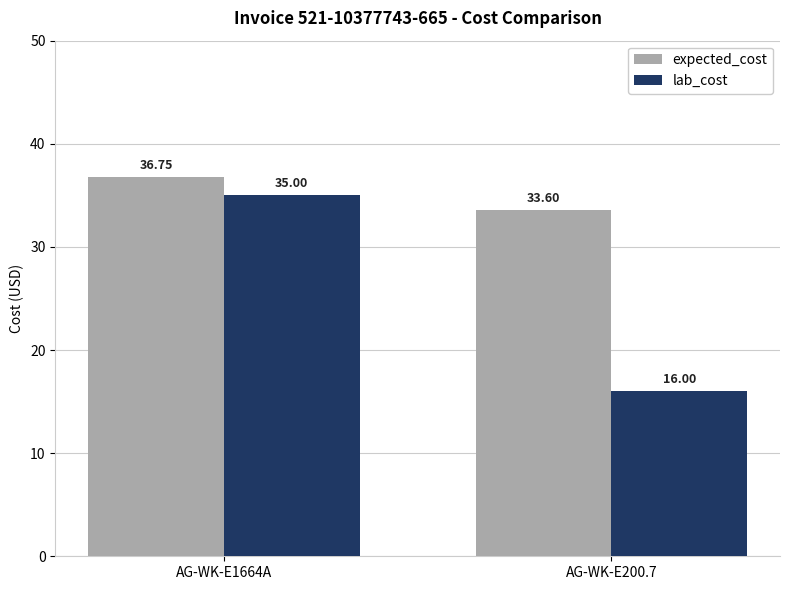

Does the chart contain any negative values?

No